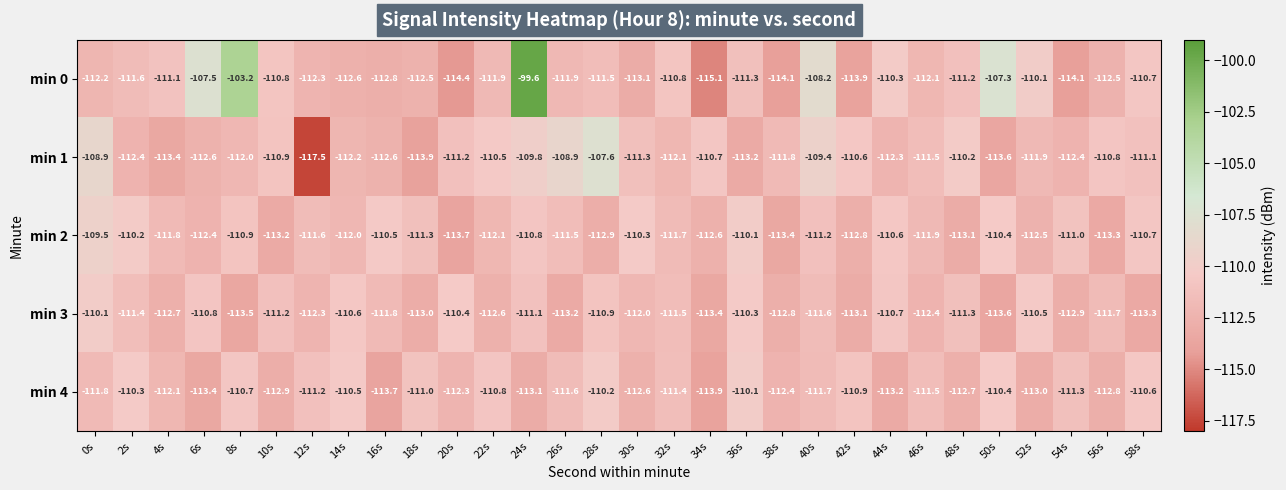

At 42s, list the series in order from largest to smallest.

min 1, min 4, min 2, min 3, min 0